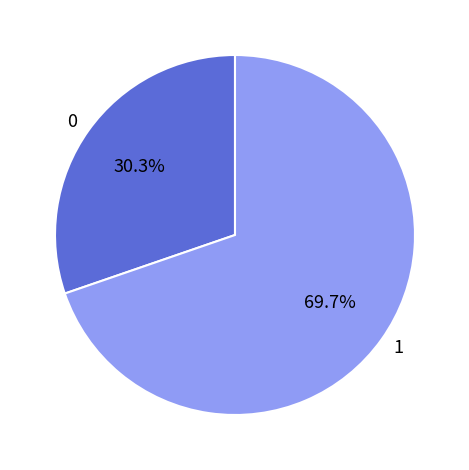

What percentage is NOT represented by 1?

30.3%